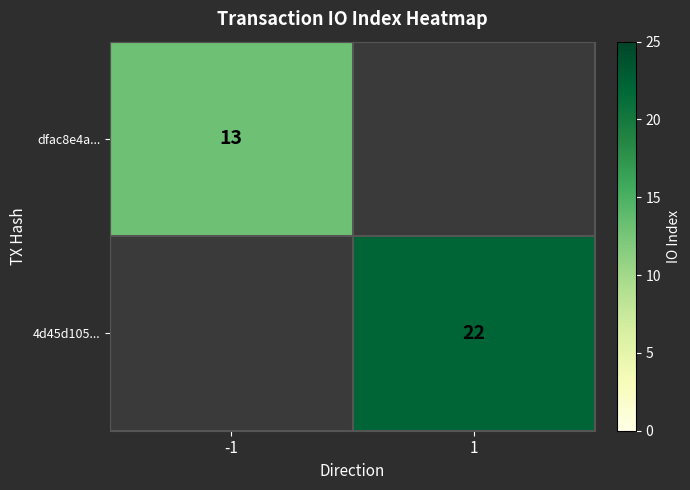

Is it true that 4d45d105... equals 22 at 1?

True